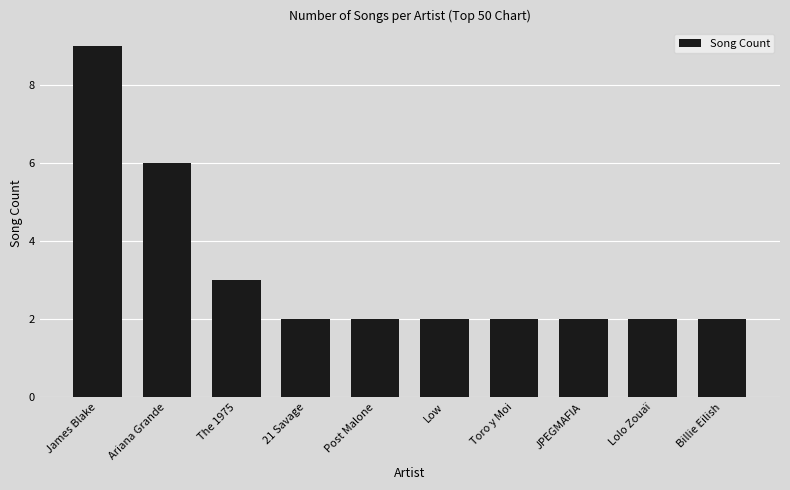

At which category does the chart reach its peak across all series?

James Blake